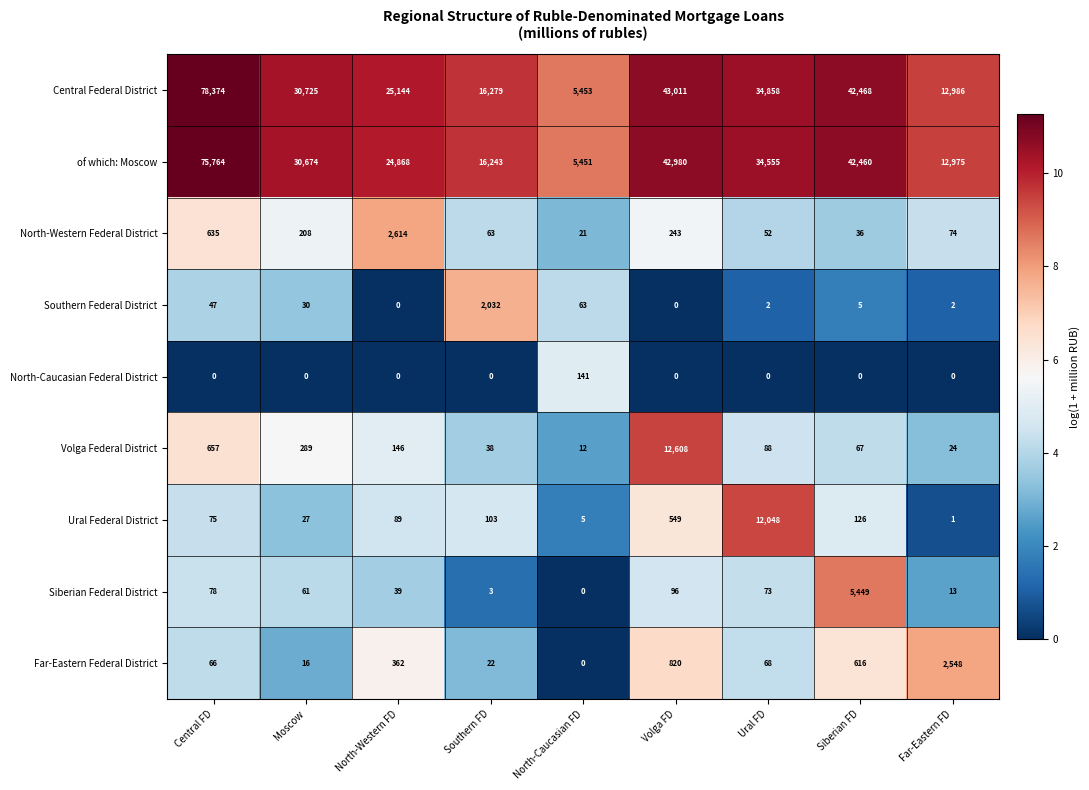

Which series has the largest range (max minus min)?

Central Federal District